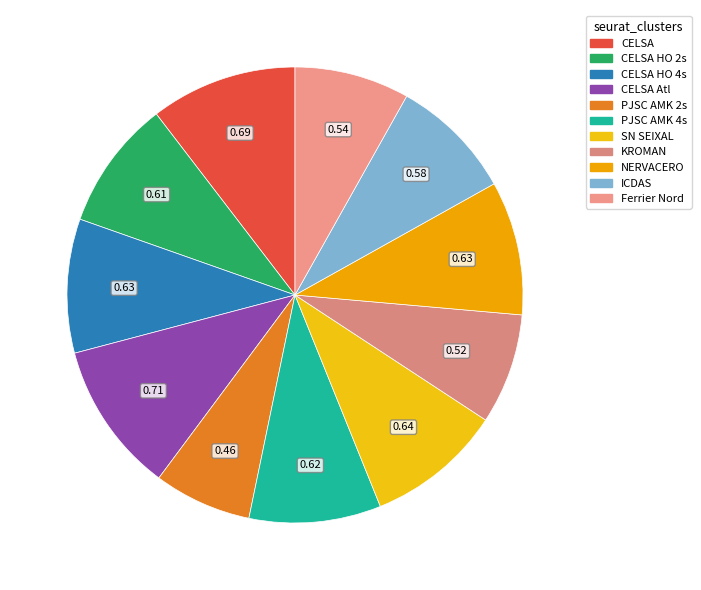

Rank the categories by value from lowest to highest.

PJSC ARCELORMITTAL KRYVYI RIH 2-sided, KROMAN Celik, Ferrier Nord, ICDAS, CELSA HUTA OSTROWIEC 2-sided, PJSC ARCELORMITTAL KRYVYI RIH 4-sided, CELSA HUTA OSTROWIEC 4-sided, NERVACERO, SN SEIXAL, CELSA, CELSA Atlantic